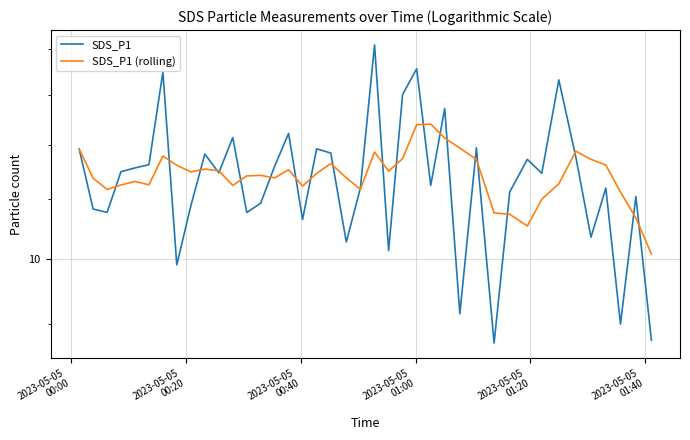

Count the number of data series in this chart.

2